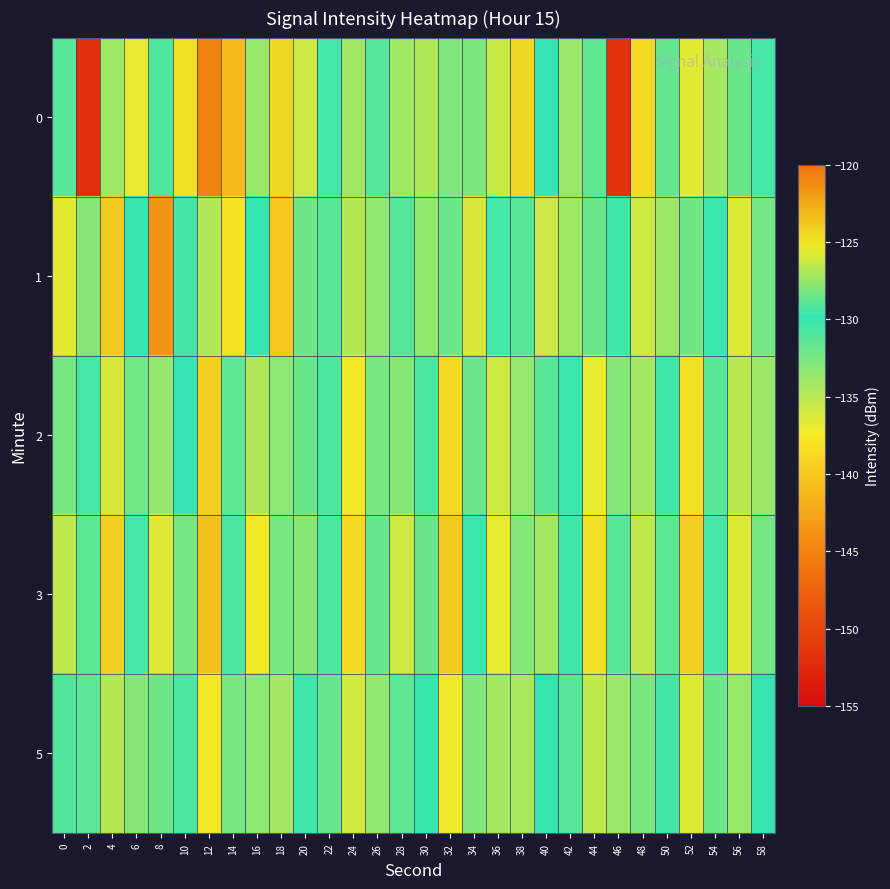

What is the maximum value shown in the chart?

-120.8